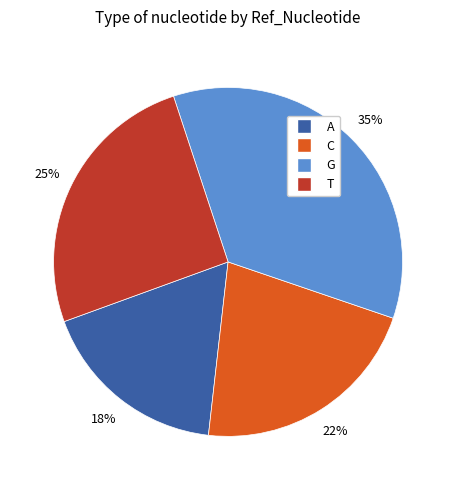

Does C represent more than half of the total?

No